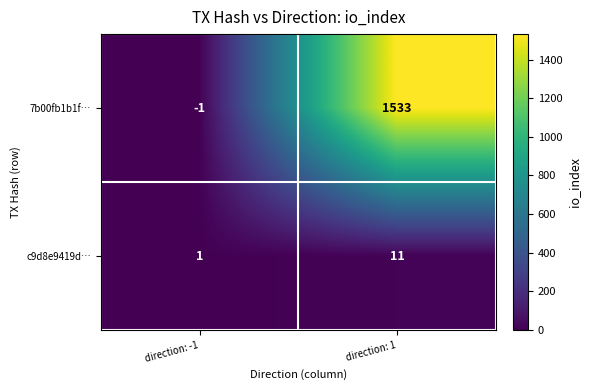

Which label corresponds to the largest value in the chart?

direction: 1